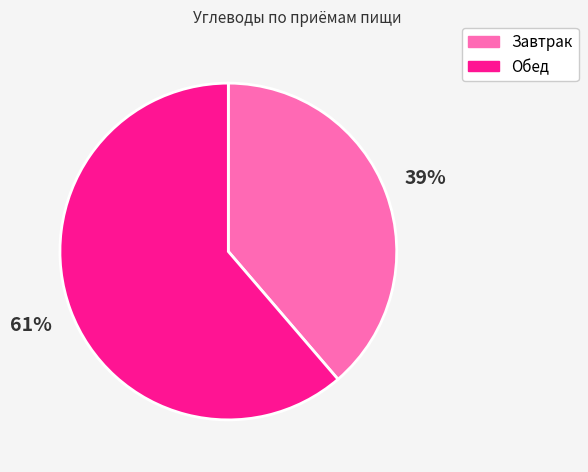

To the nearest percent, what is the combined percentage of Завтрак and Обед?

100%